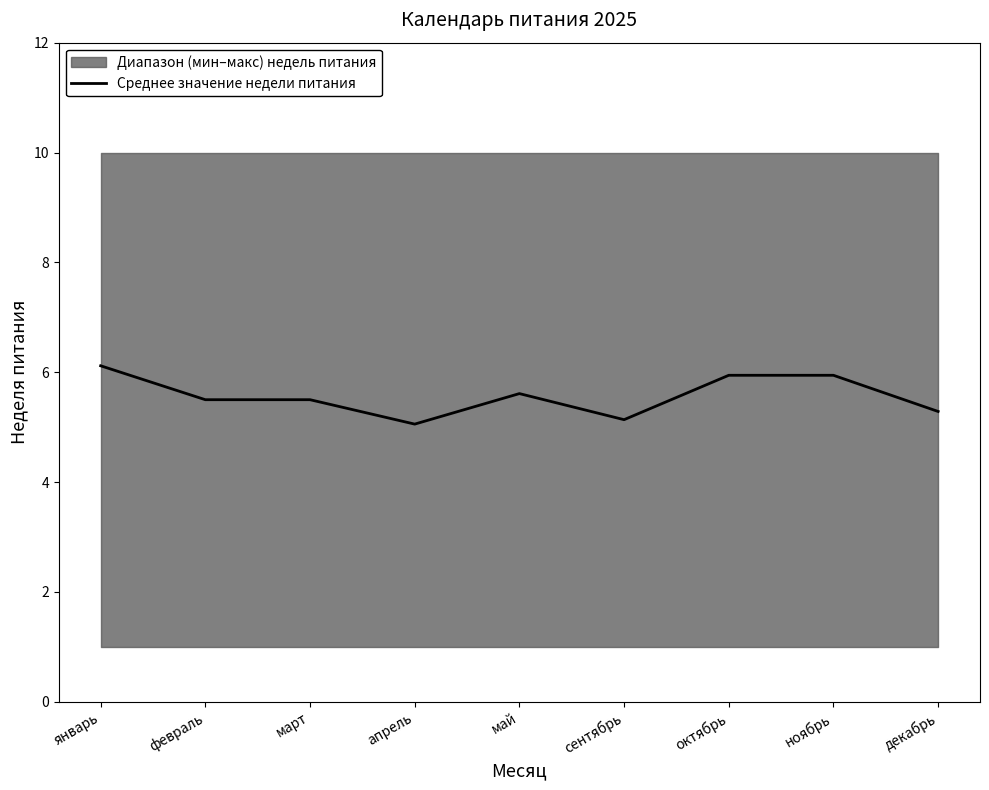

Which category has the highest value across all series?

январь